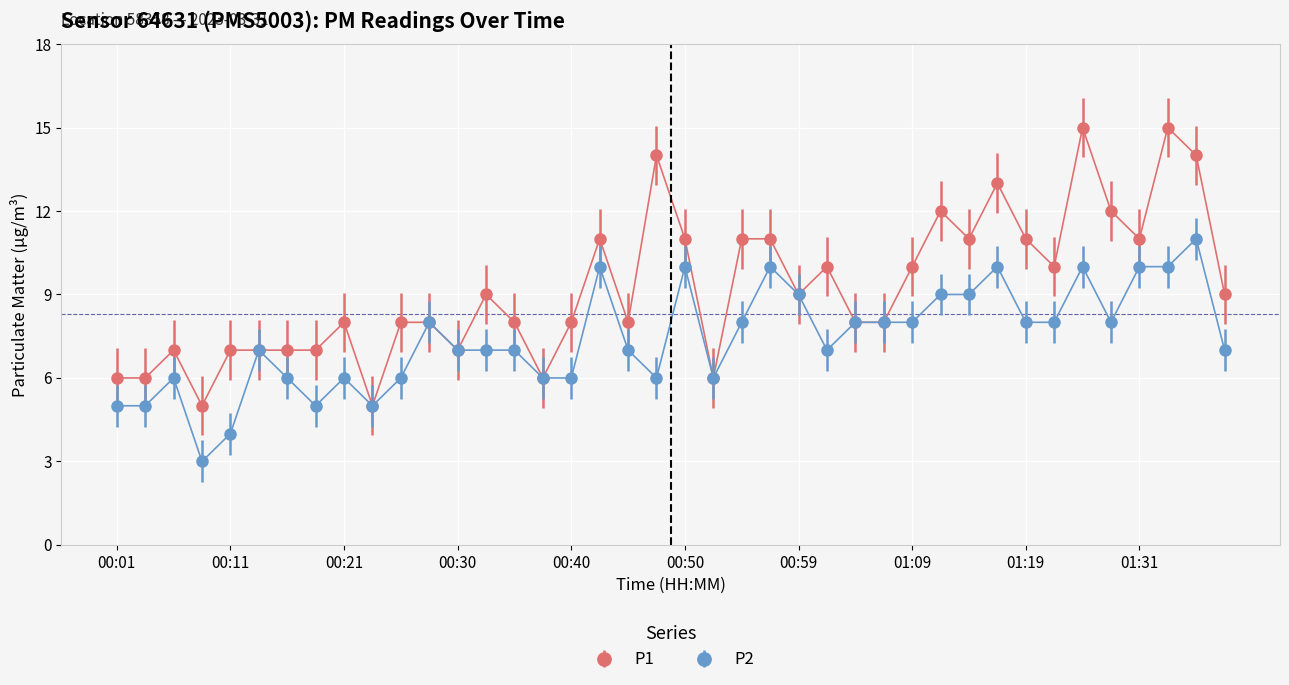

What are all the series names shown in the legend?

P1, P2